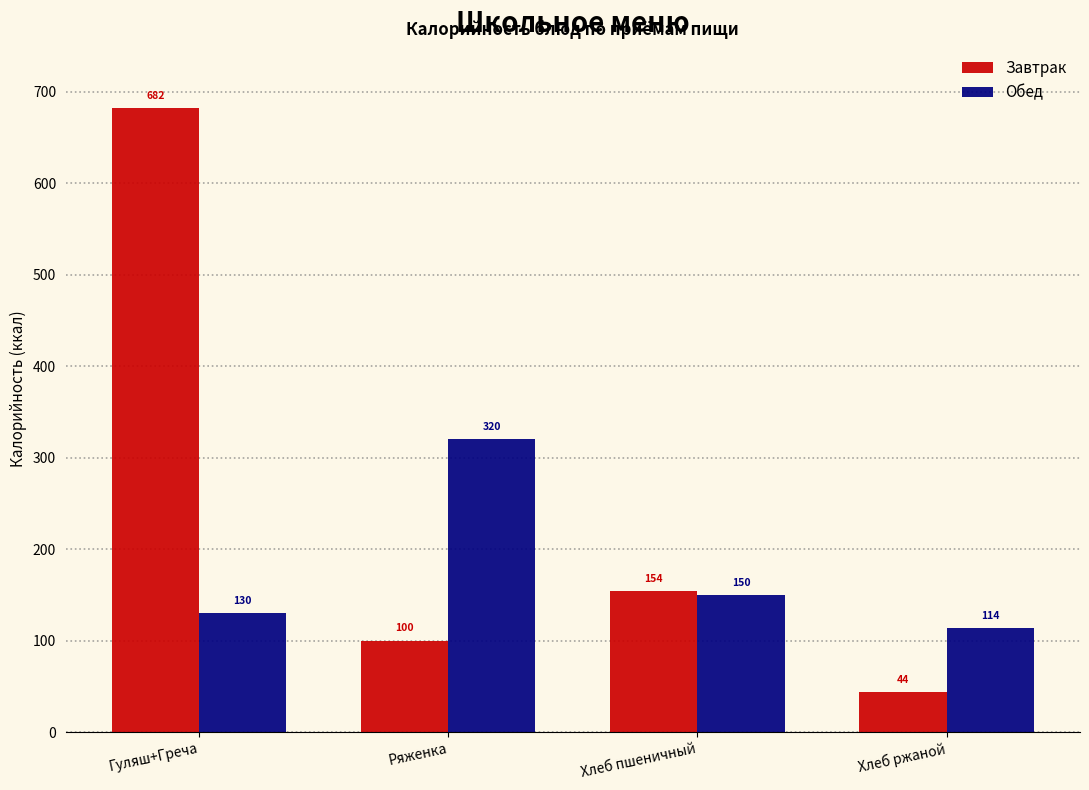

Reading left to right, list all the values displayed in this chart.

Завтрак: Гуляш+Греча=682	Ряженка=100	Хлеб пшеничный=154	Хлеб ржаной=44
Обед: Гуляш+Греча=130	Ряженка=320	Хлеб пшеничный=150	Хлеб ржаной=114